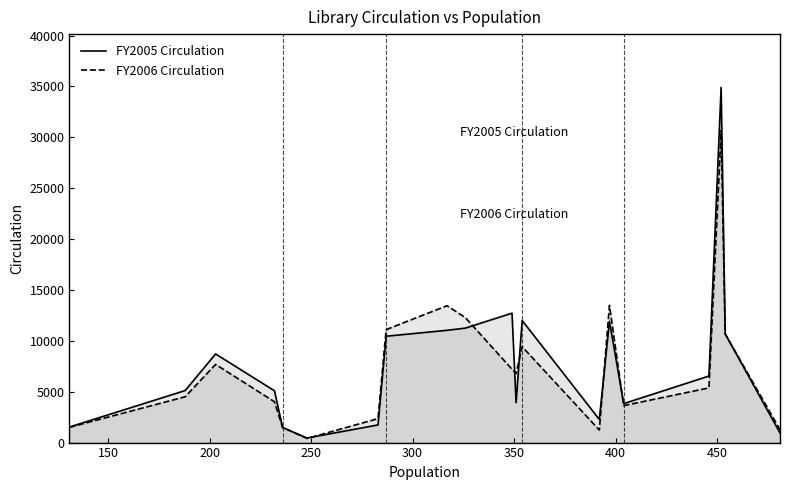

How many data points in FY2005 Circulation are above 6540?

9